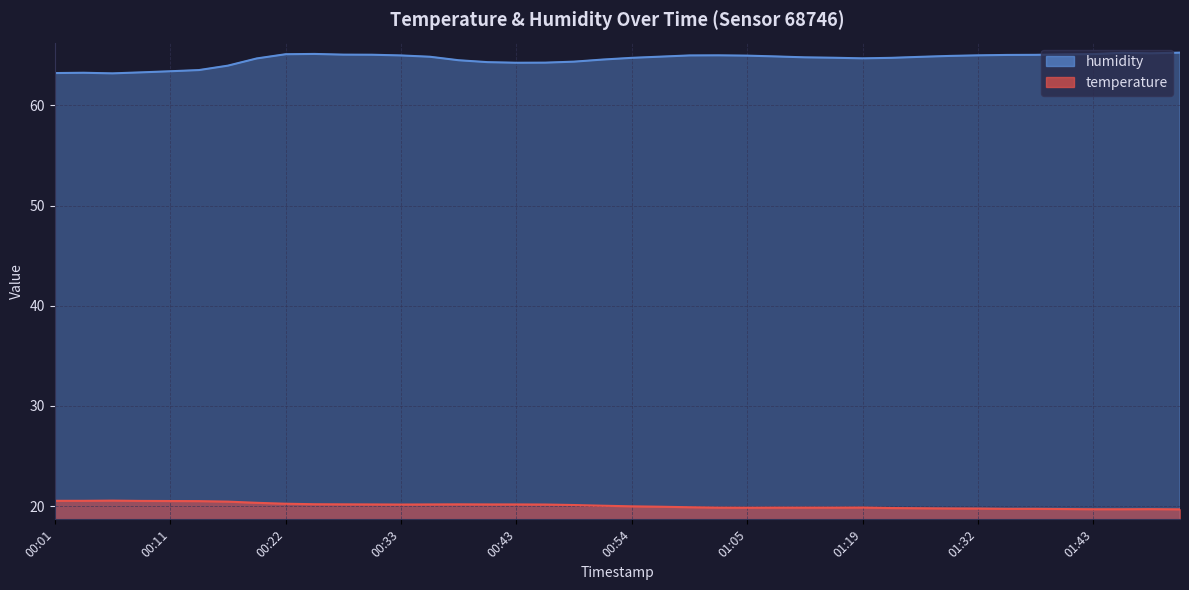

What value does the humidity series have at 00:33?

65.0